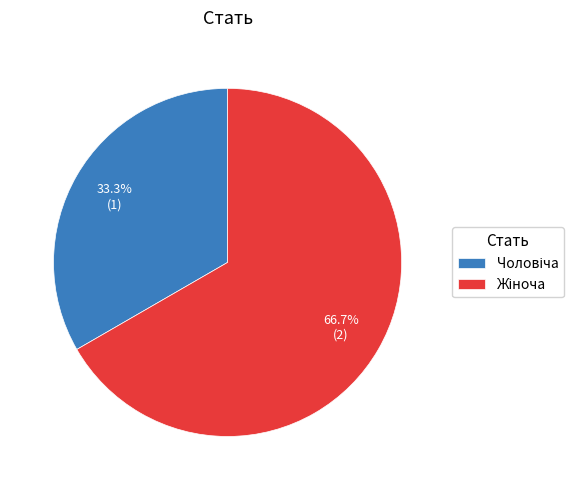

Is there a majority slice in this chart?

Yes